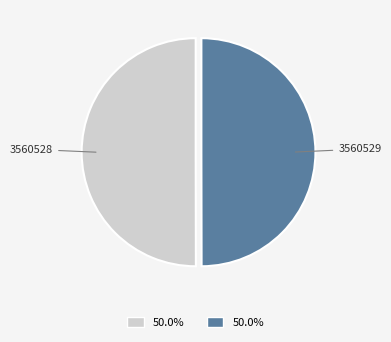

Do 3560529 and 3560528 together represent more than half of the pie?

Yes